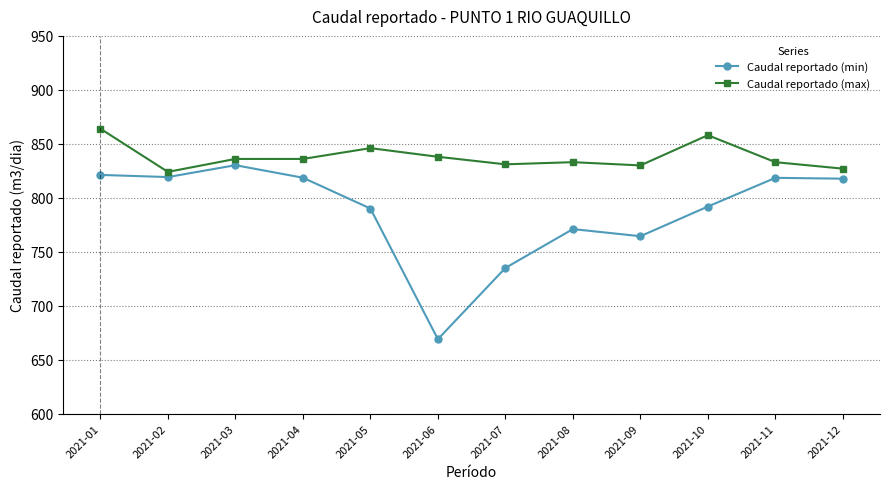

Is it true that Caudal reportado (min) equals 1149.4 at 2021-06?

False